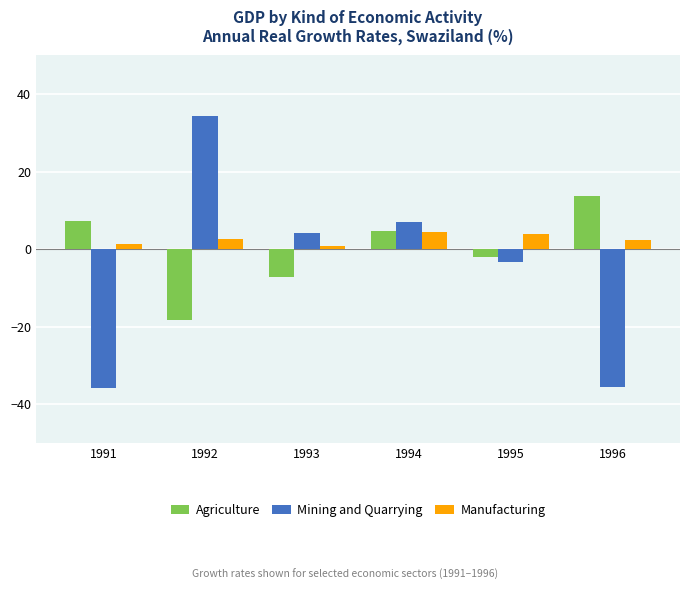

How many data points in Mining and Quarrying are above 4?

3